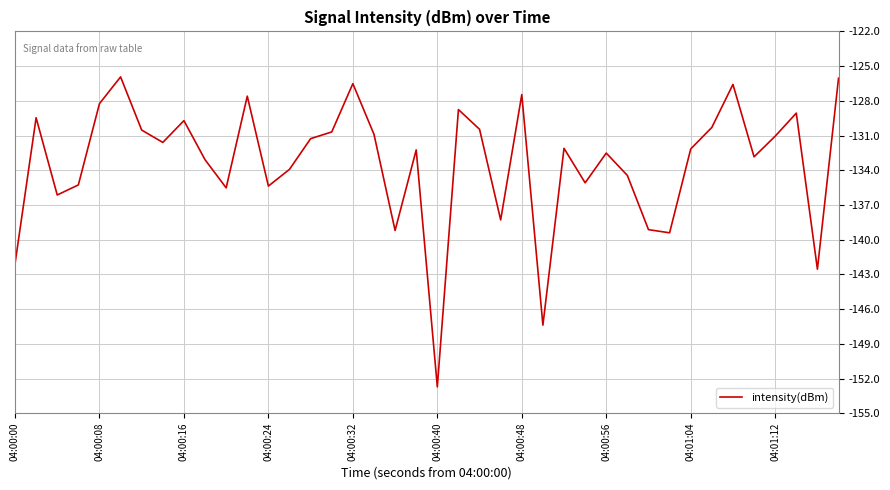

What is the maximum value shown in the chart?

-125.9